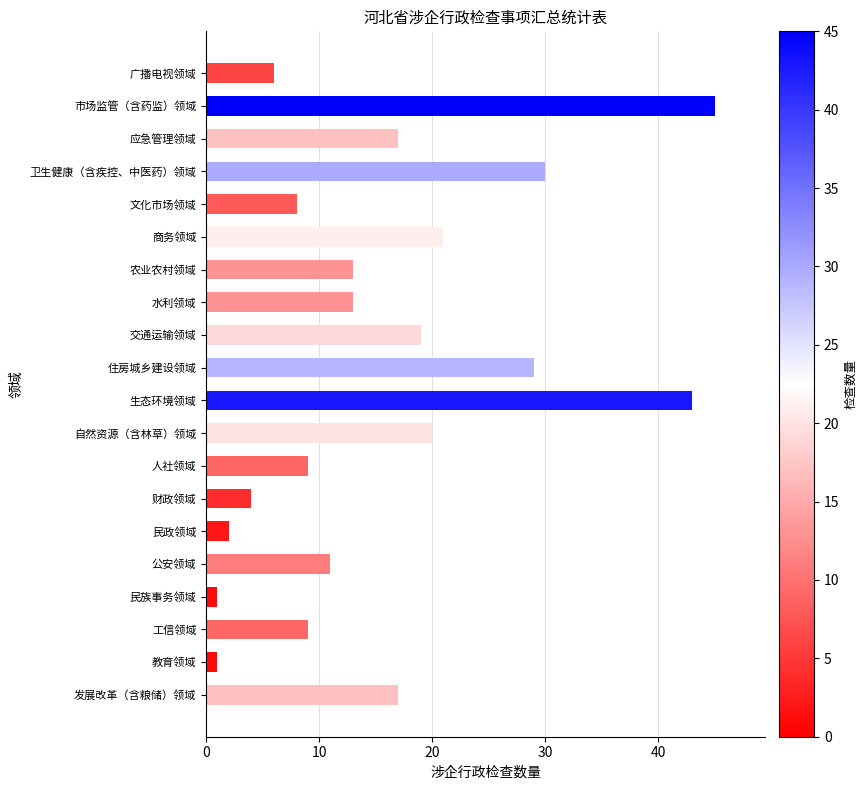

How many series are shown in this chart?

1